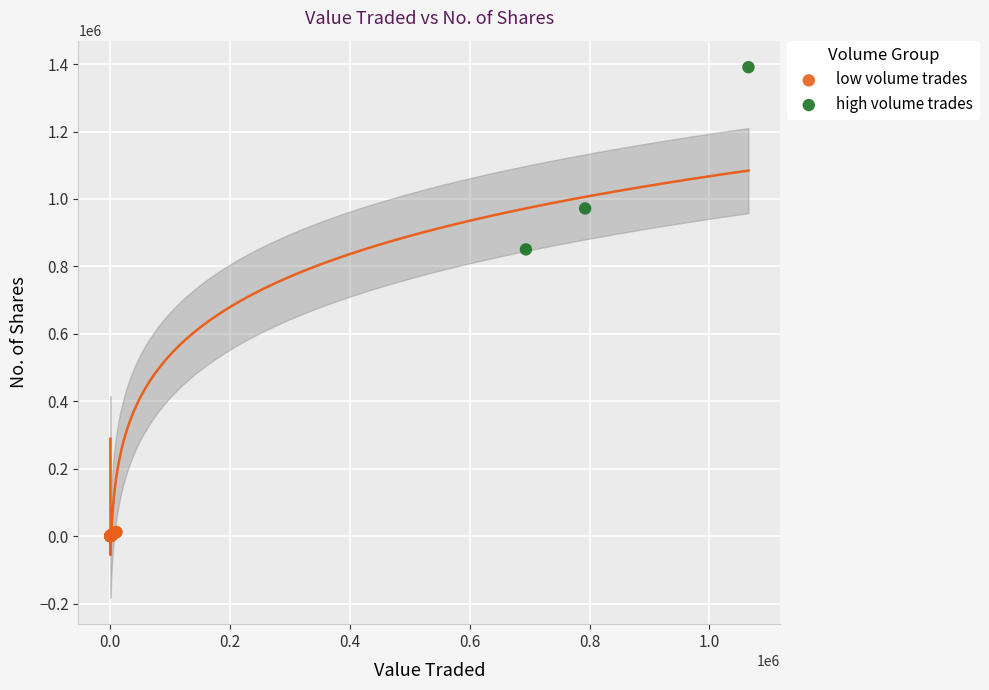

Which series has the widest spread of Y values?

high volume trades